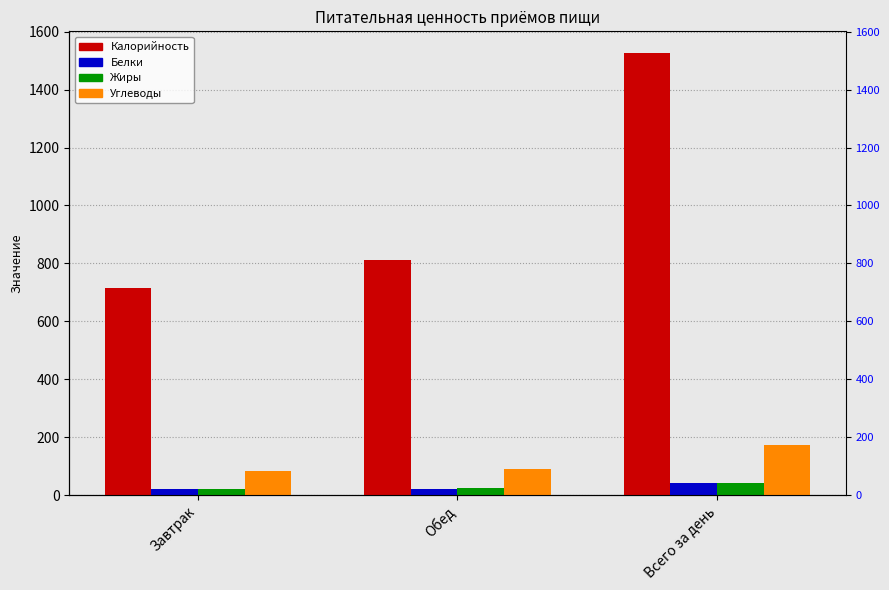

Count the number of categories in the chart.

3